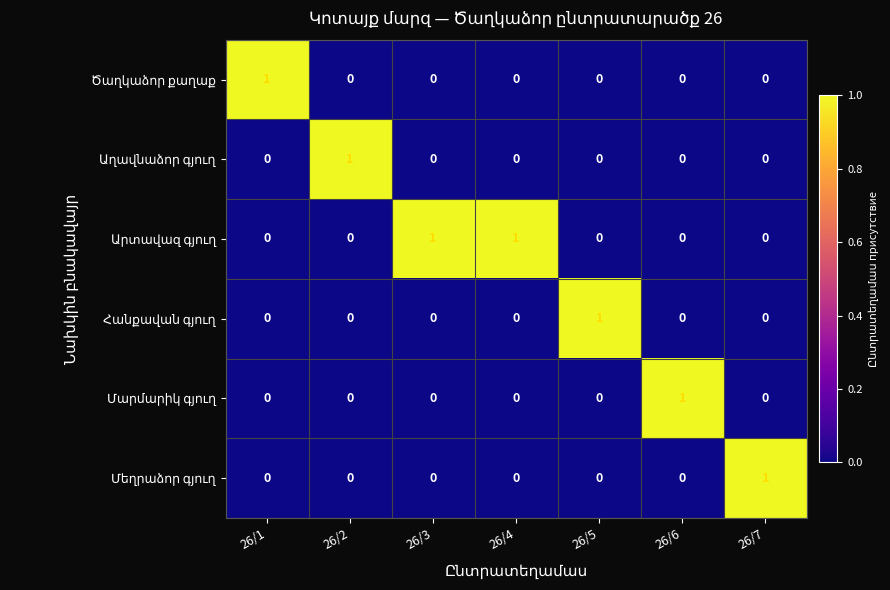

At how many categories does at least one series exceed 0?

7